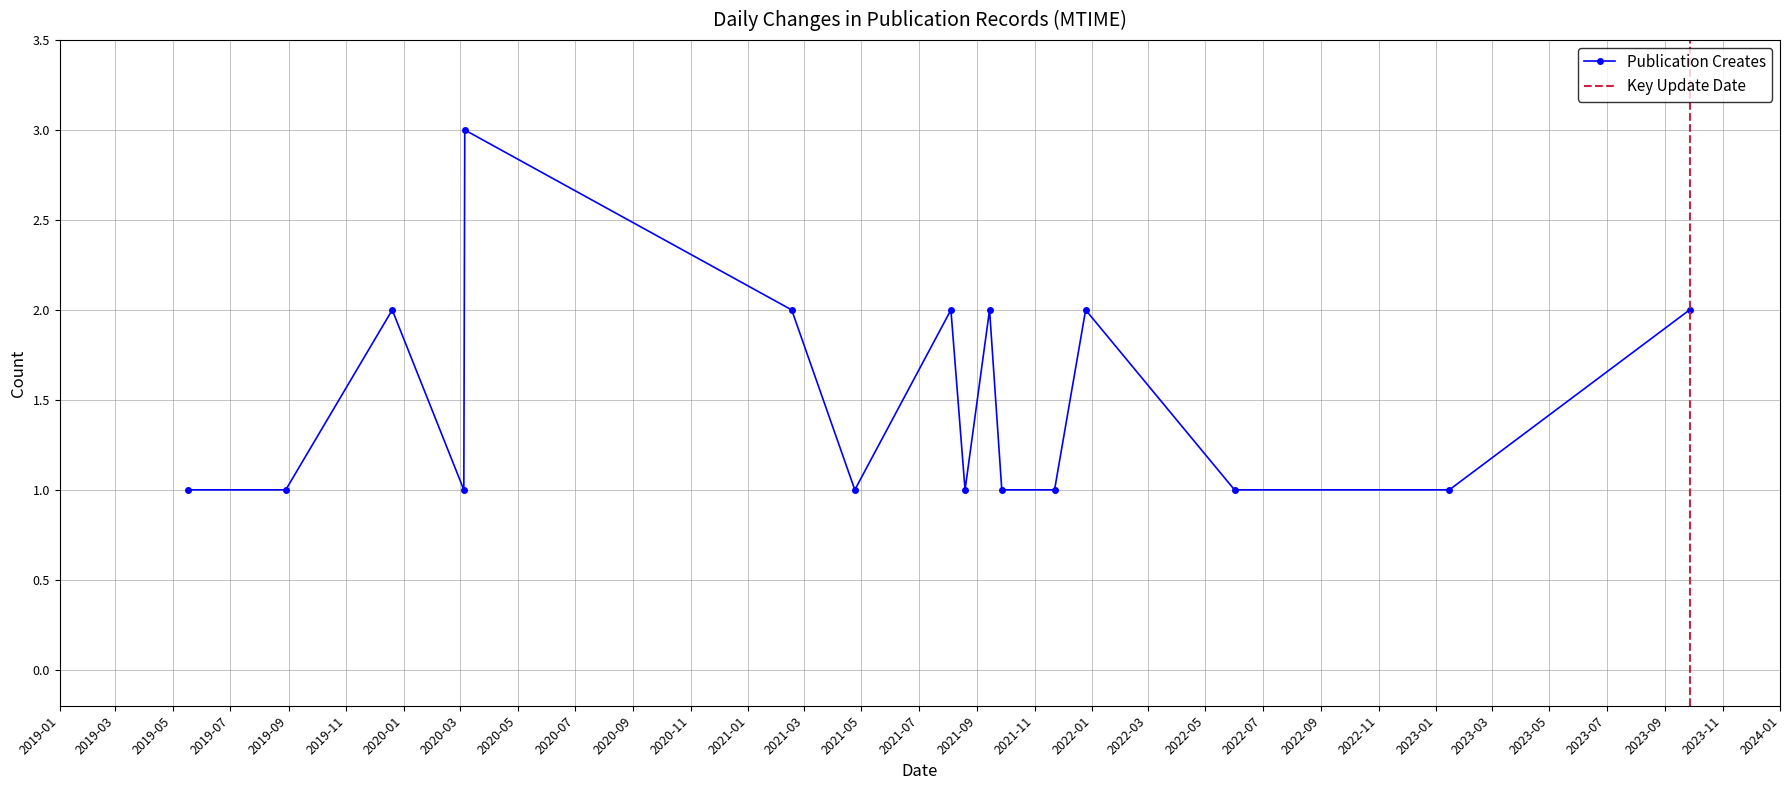

True or false: Publication Creates has more than 2 interior local peaks.

True